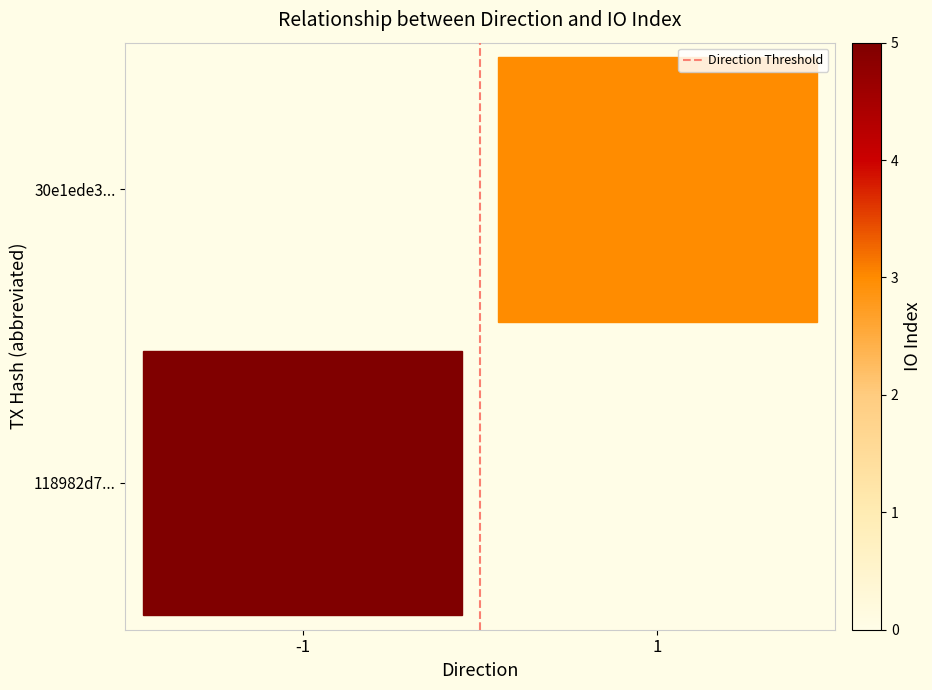

True or false: the data shows 0 at -1.

False